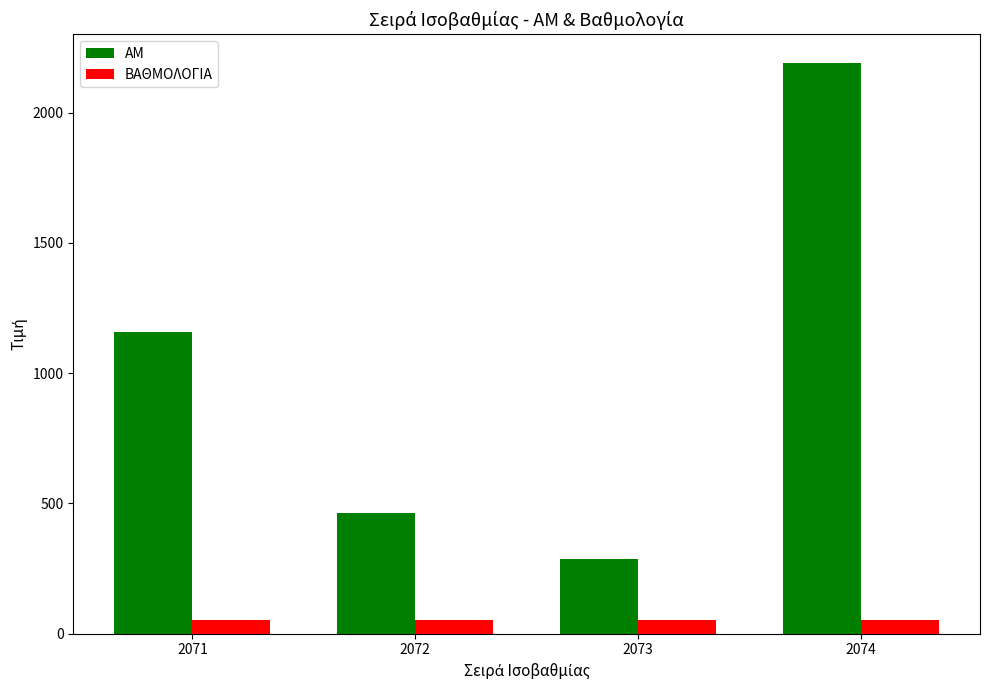

Reading right to left, list all the values displayed in this chart.

ΑΜ: 2074=2191.0	2073=285.0	2072=463.0	2071=1157.0
ΒΑΘΜΟΛΟΓΙΑ: 2074=54.2	2073=54.2	2072=54.2	2071=54.2